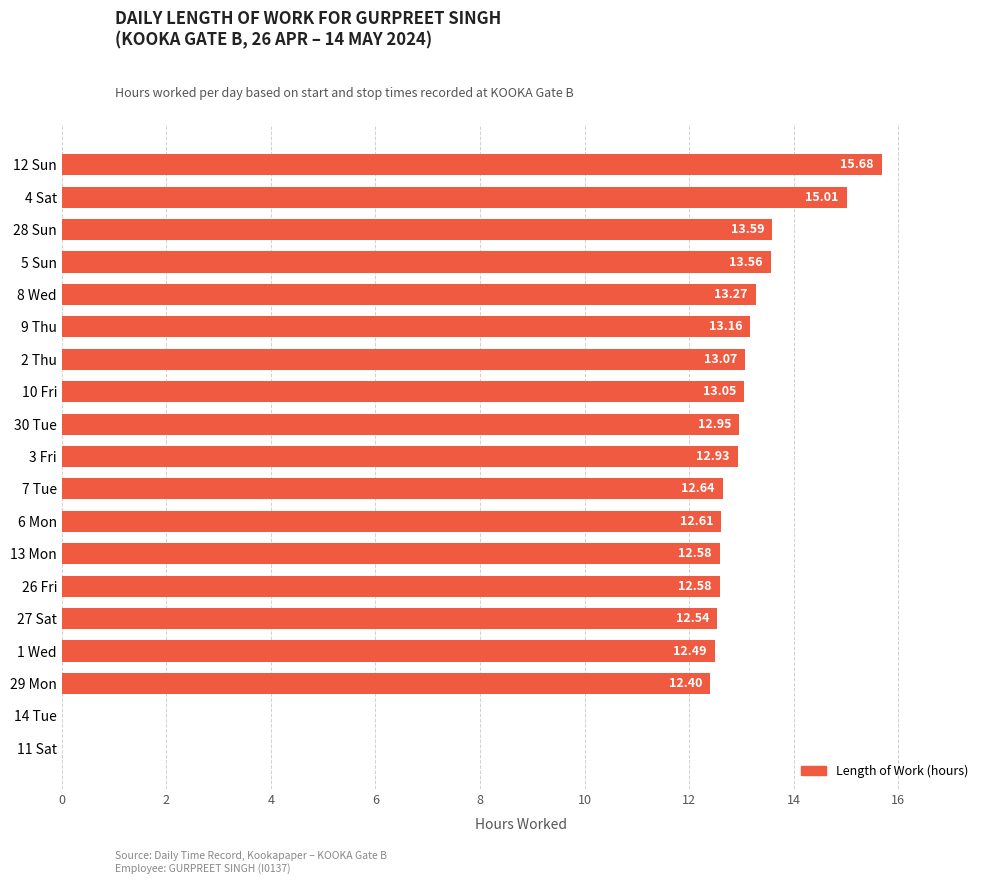

What is the greatest value displayed?

15.7